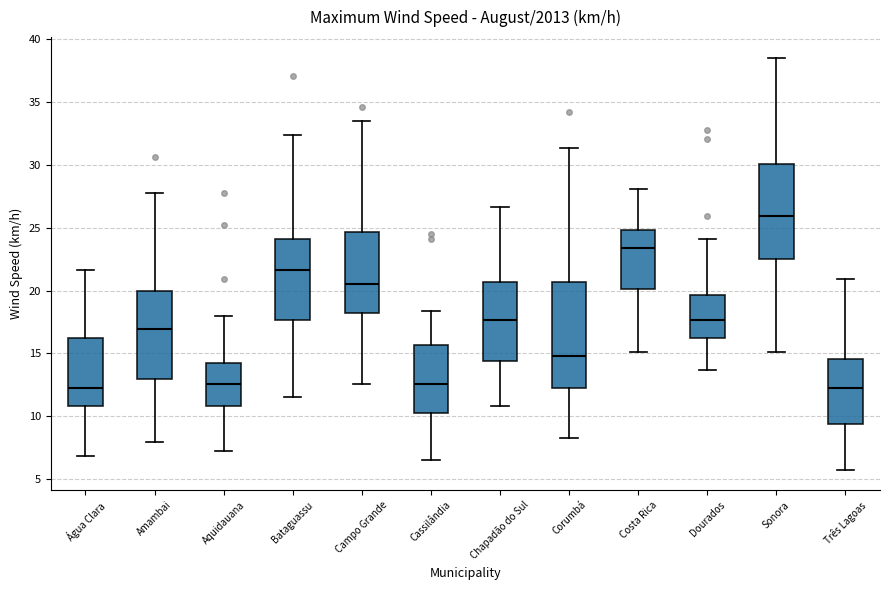

Comparing the boxes themselves (not the whiskers), which one is the tallest?

Corumbá